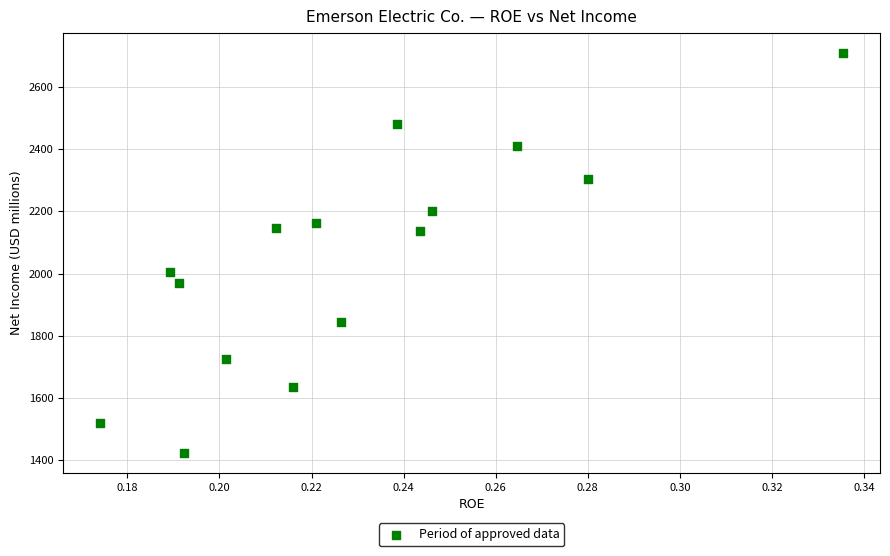

What is the range of Y values (max minus min)?

1288